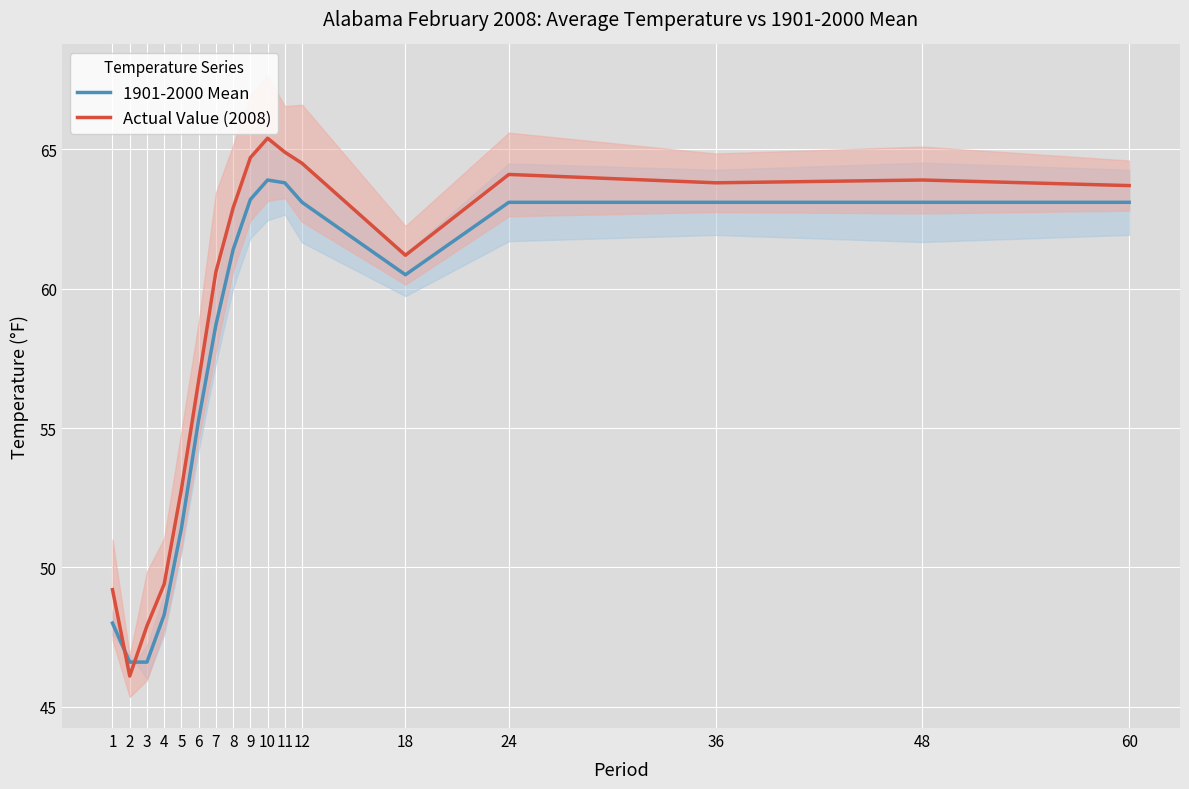

At which category is the sum across all series the highest?

10